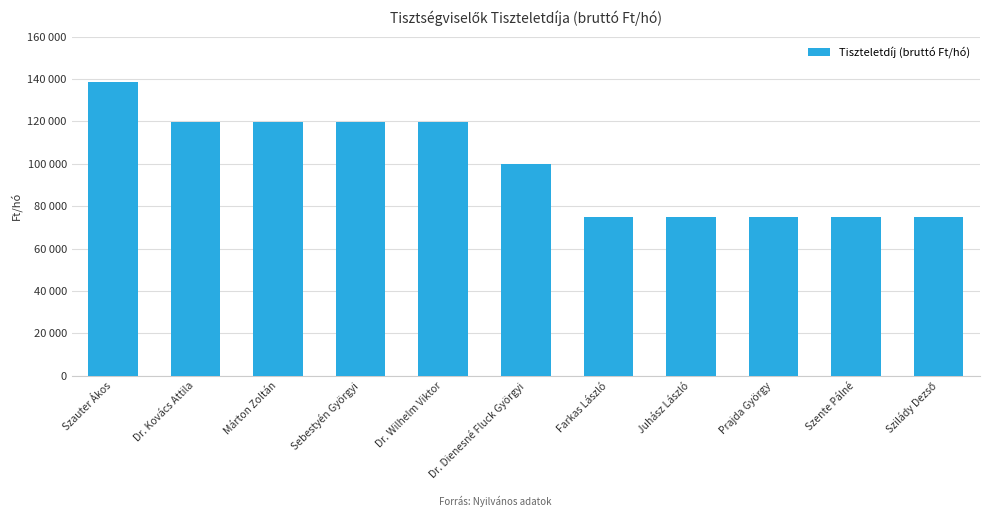

The value at Márton Zoltán is 119600. True or false?

True